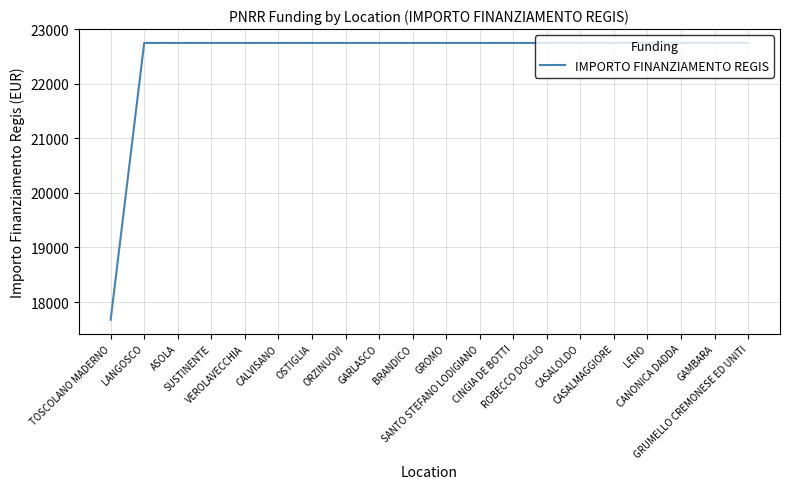

How many distinct data groups are displayed?

1